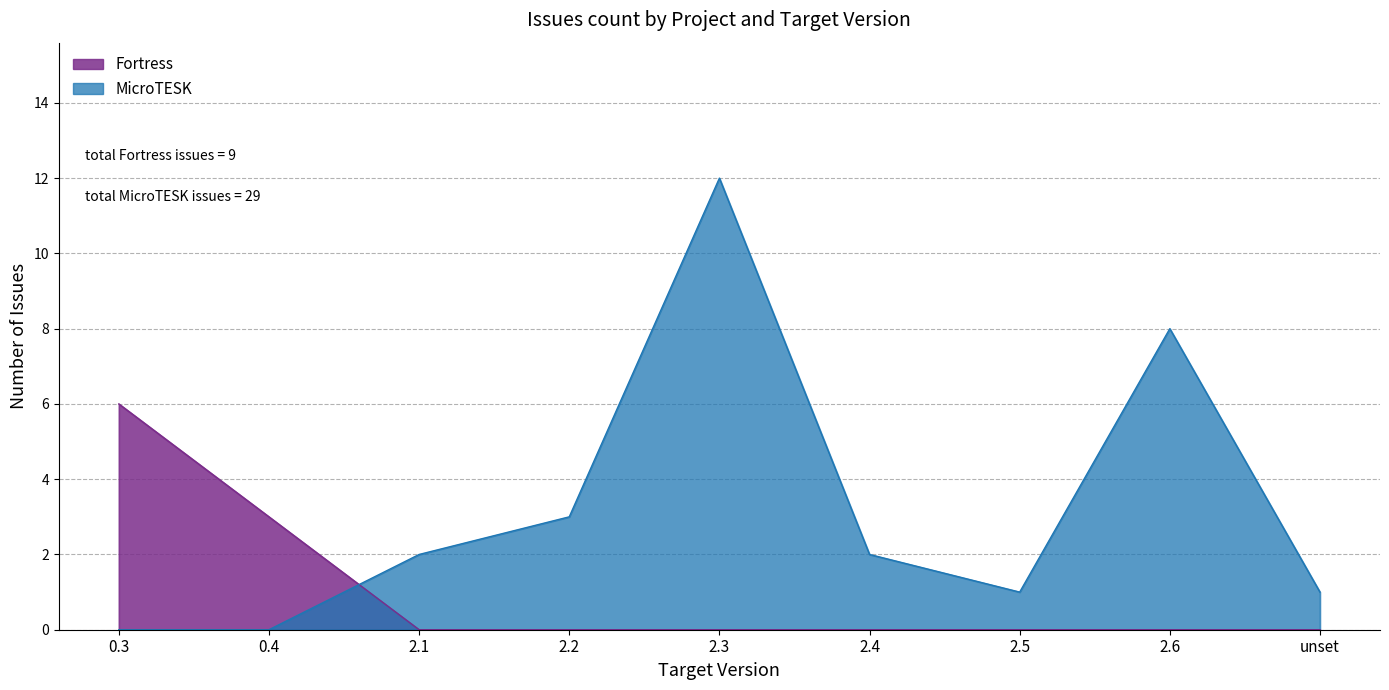

What is the difference between the maximum and minimum values in the MicroTESK series?

12